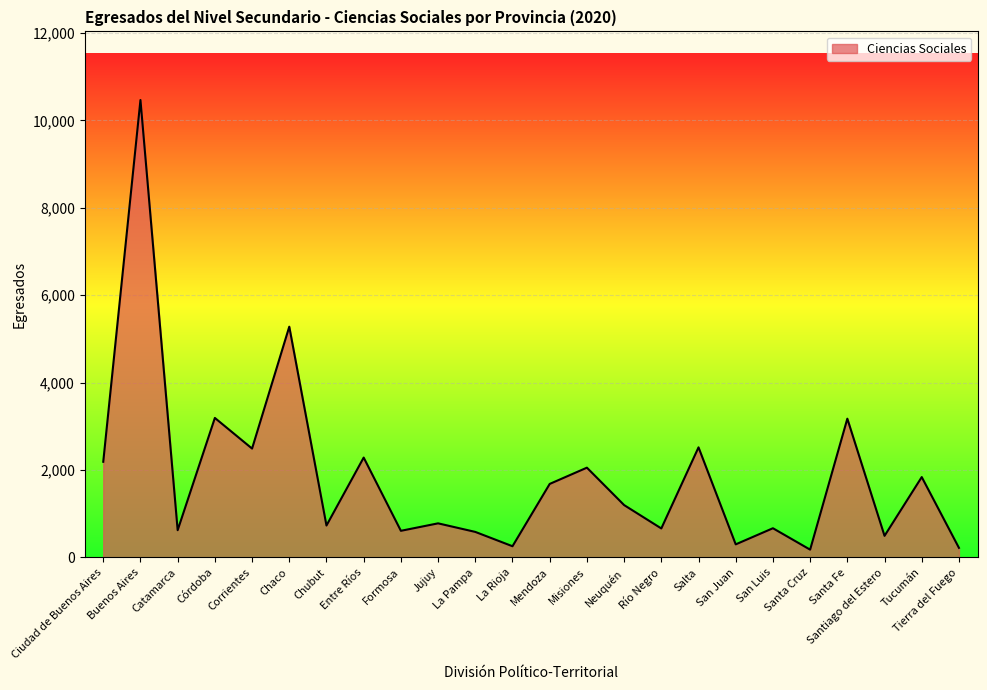

How many interior local valleys (lower than both neighbors) does the data have?

9